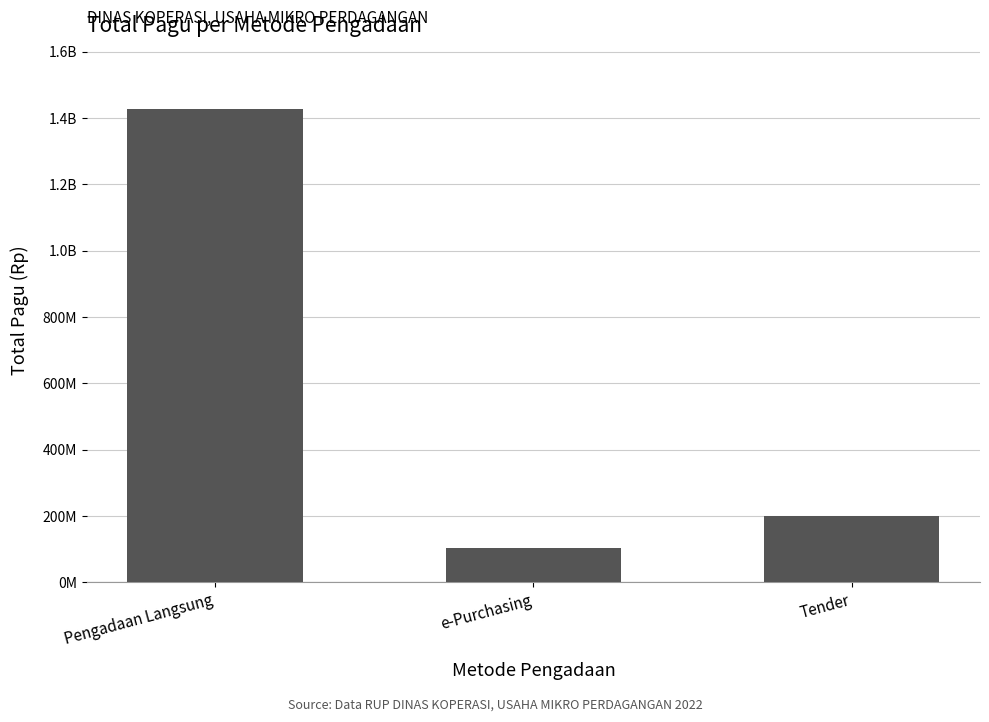

Does the chart contain any negative values?

No